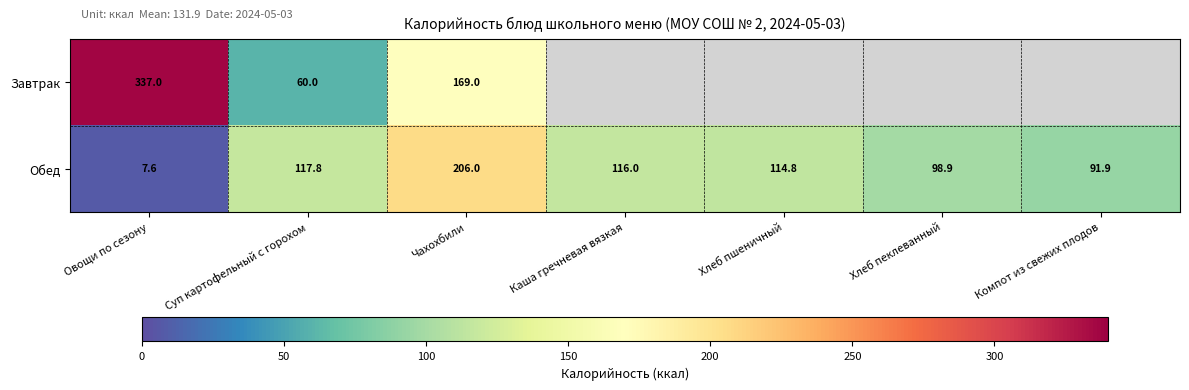

Rank the categories by Обед value from lowest to highest.

Овощи по сезону, Компот из свежих плодов, Хлеб пеклеванный, Хлеб пшеничный, Каша гречневая вязкая, Суп картофельный с горохом, Чахохбили